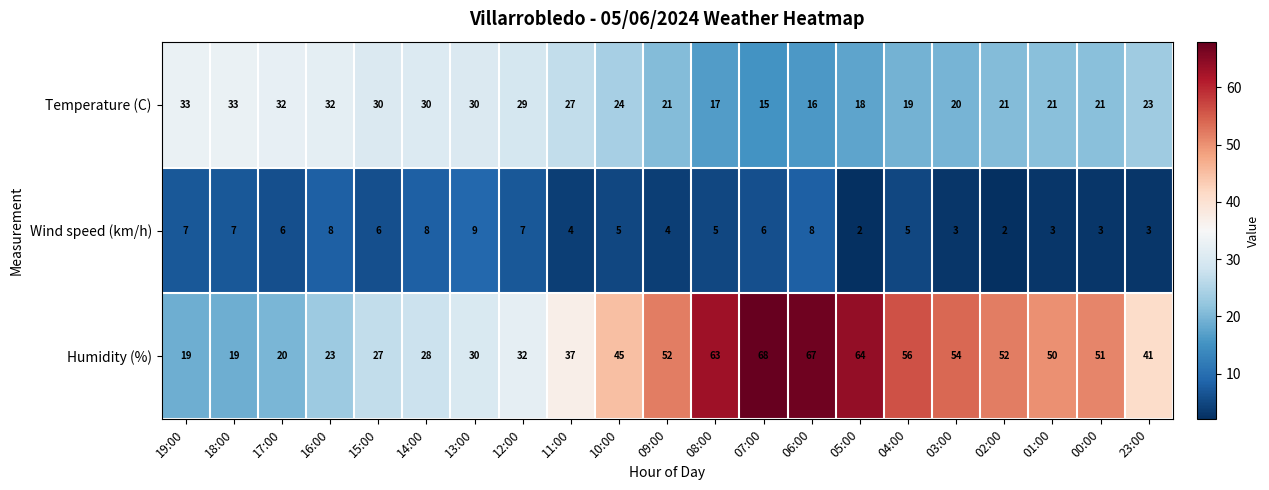

Which series changed the most between 19:00 and 08:00?

Humidity (%)